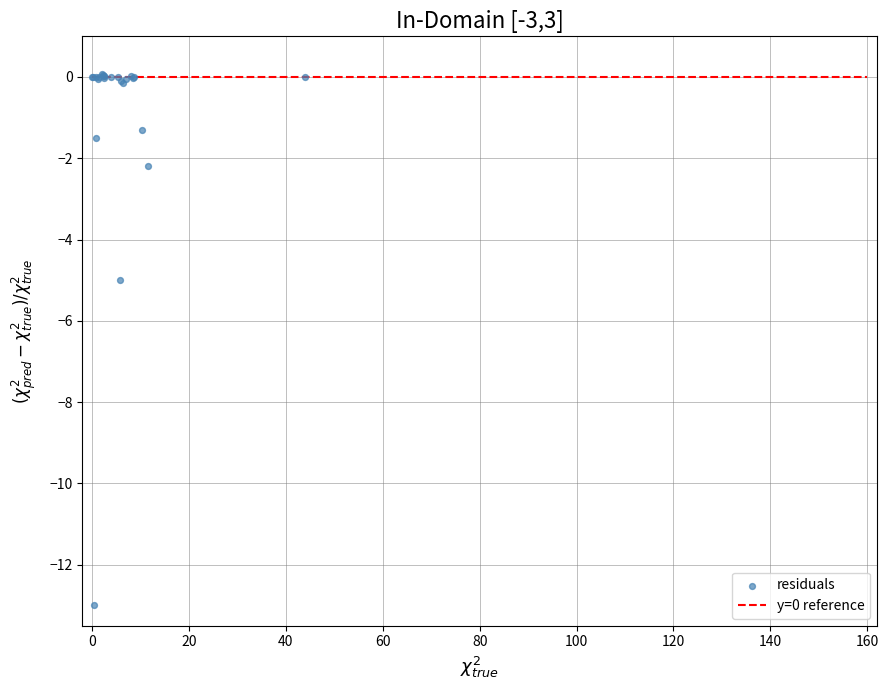

What Y value in the scatter plot is closest to -6?

-5.0